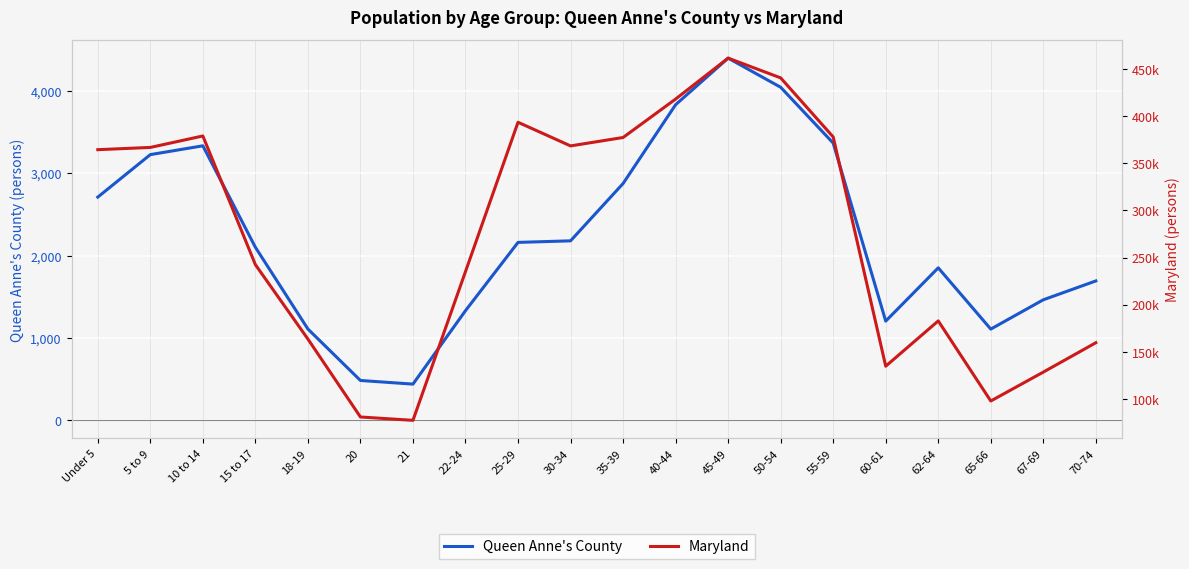

Which category has the highest value across all series?

45-49